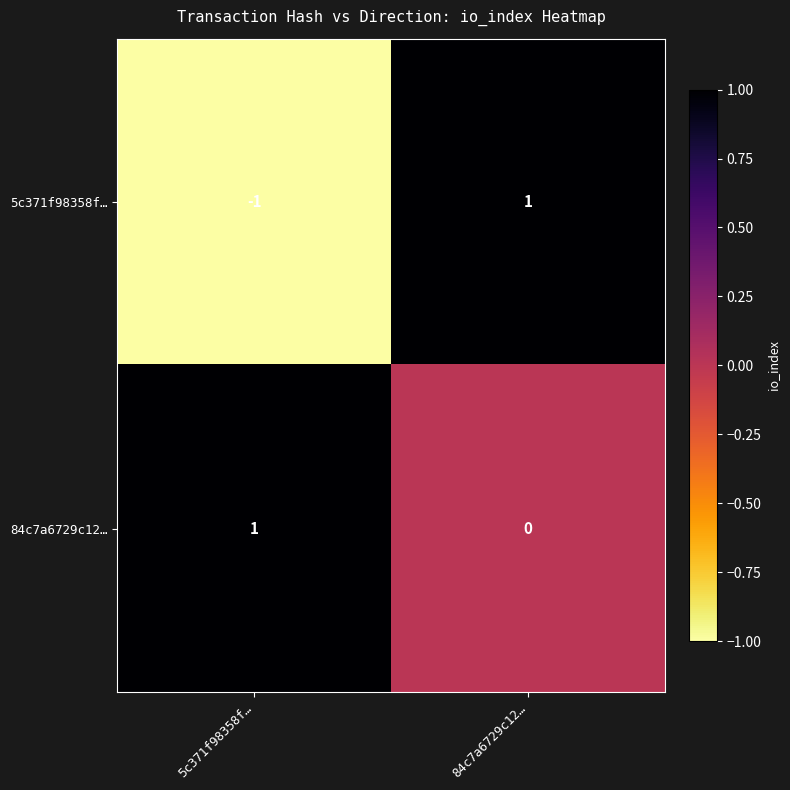

How many distinct data groups are displayed?

2